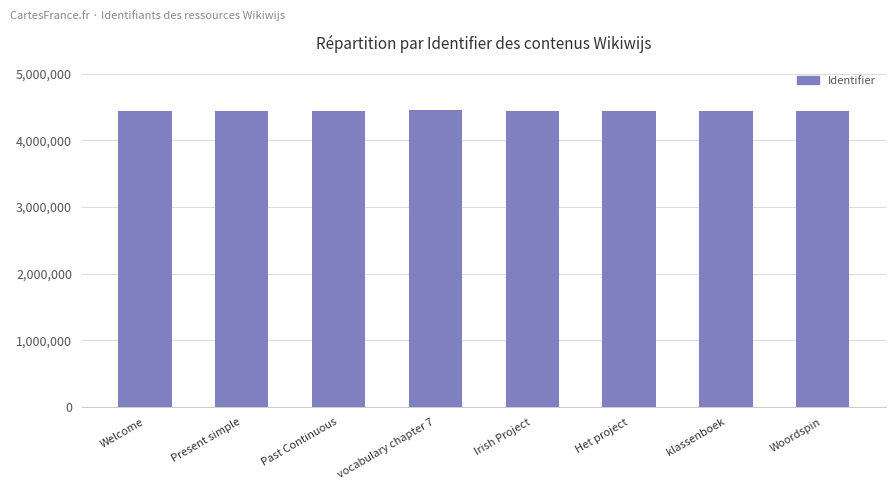

What is the sum of all values?

35550629